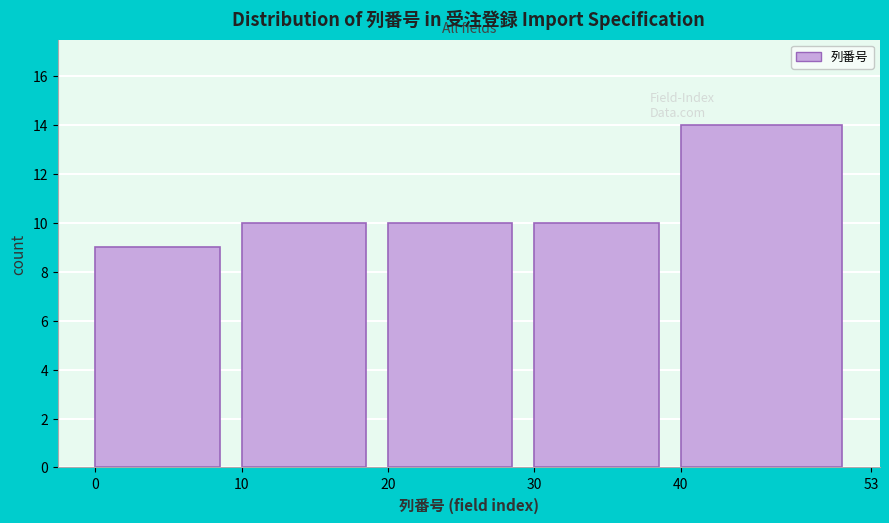

What is the height of the bar covering 40 to 53 on the x-axis? The values are not printed on the chart, so give them approximately, as read against the axis.

14